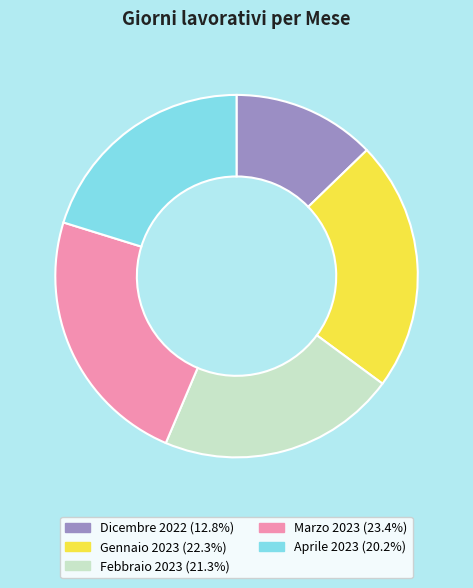

Rank the categories by value from highest to lowest.

Marzo 2023, Gennaio 2023, Febbraio 2023, Aprile 2023, Dicembre 2022